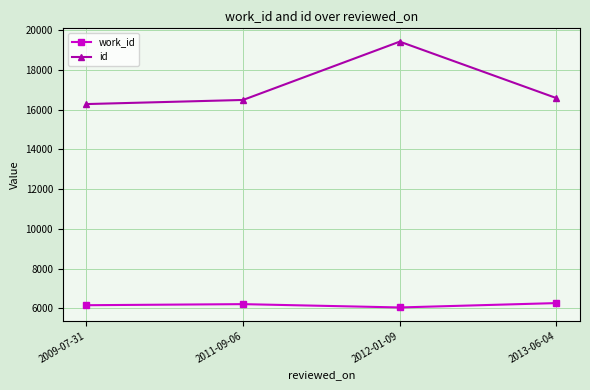

The id series shows 16579 at 2013-06-04. True or false?

True